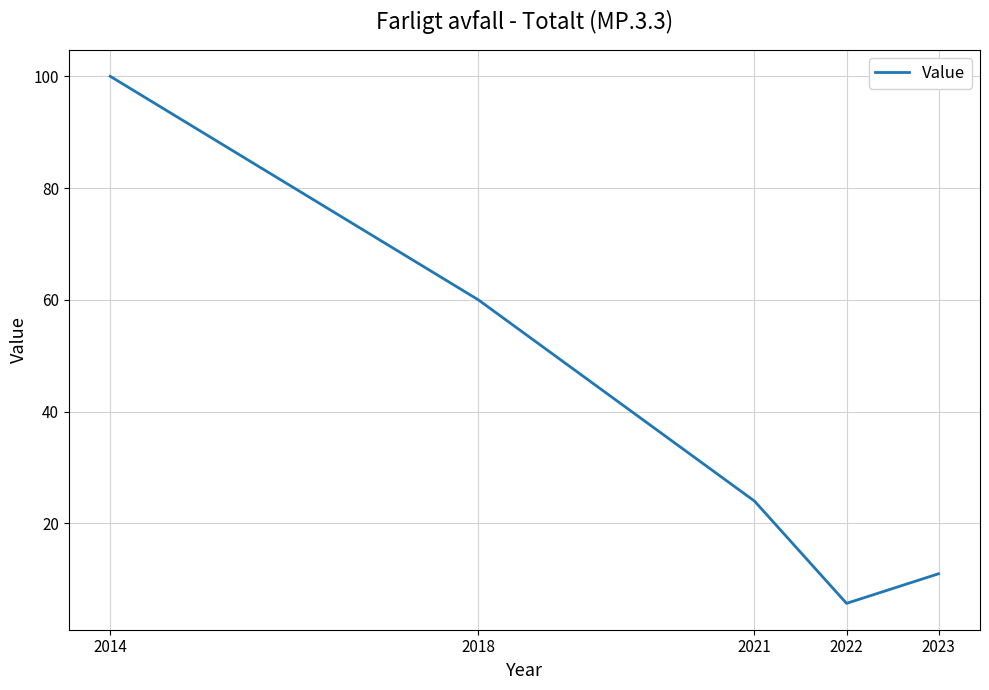

Reading left to right, extract all data points from this chart.

2014=100.0	2018=60.0	2021=24.0	2022=5.7	2023=11.0